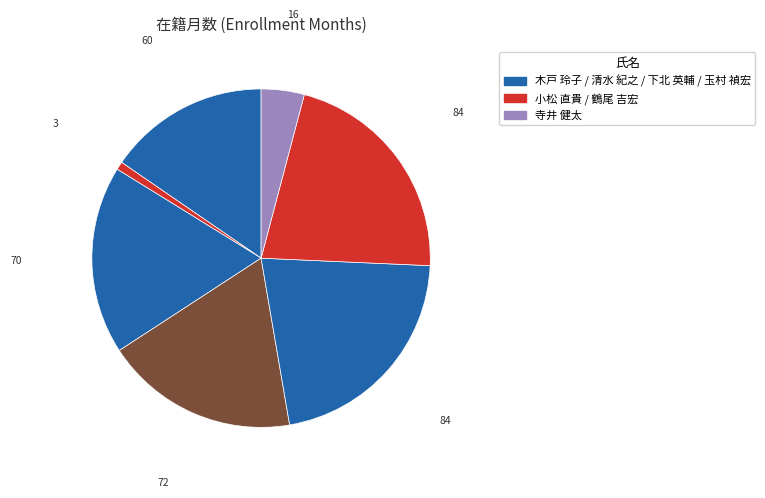

How many segments does this pie chart have?

7